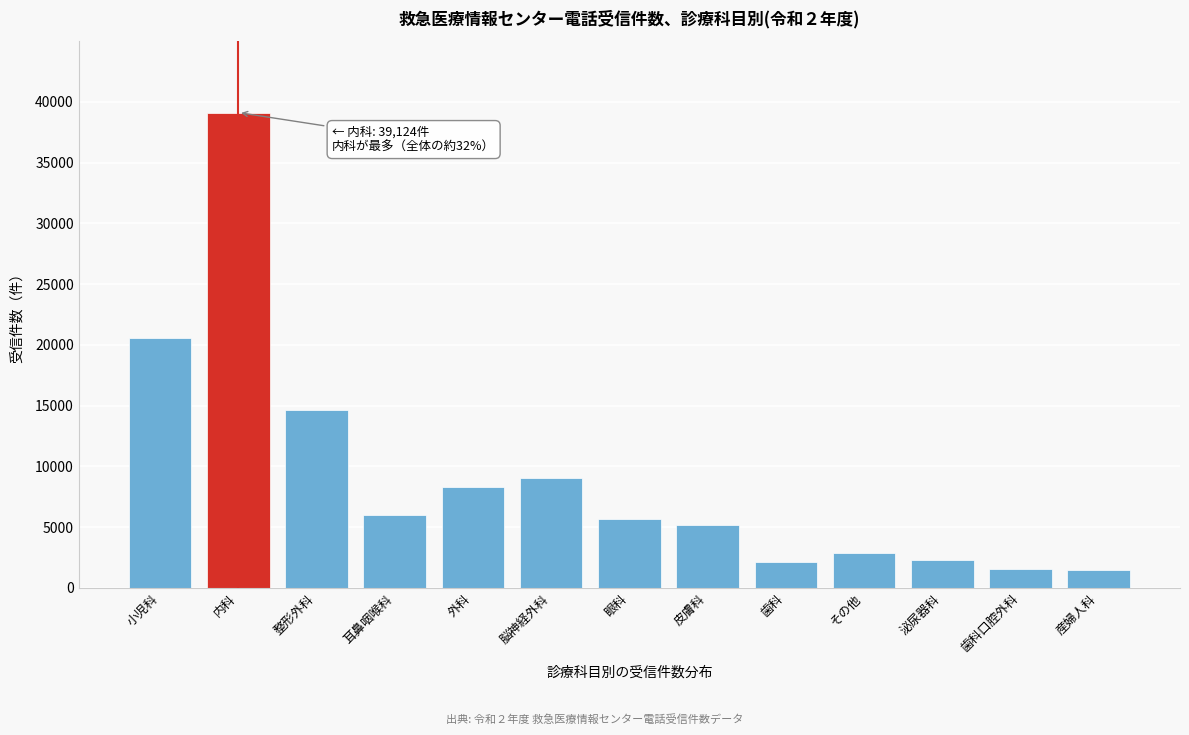

Which label corresponds to the largest value in the chart?

内科